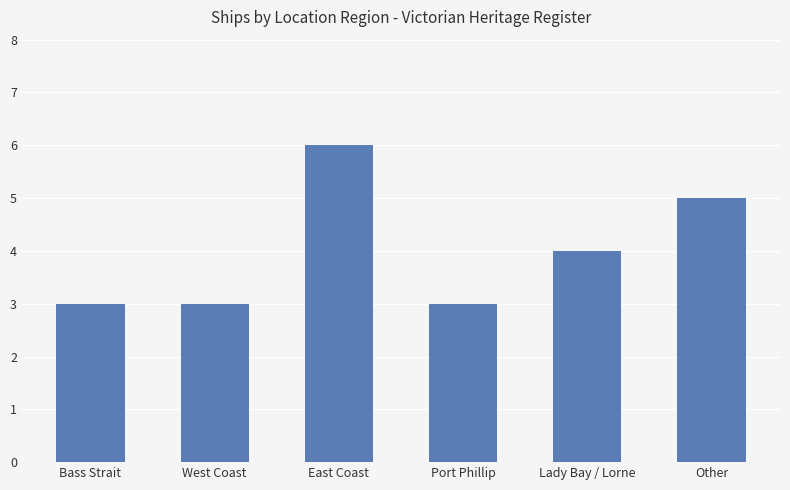

What is the change in value from Port Phillip to Lady Bay / Lorne?

+1